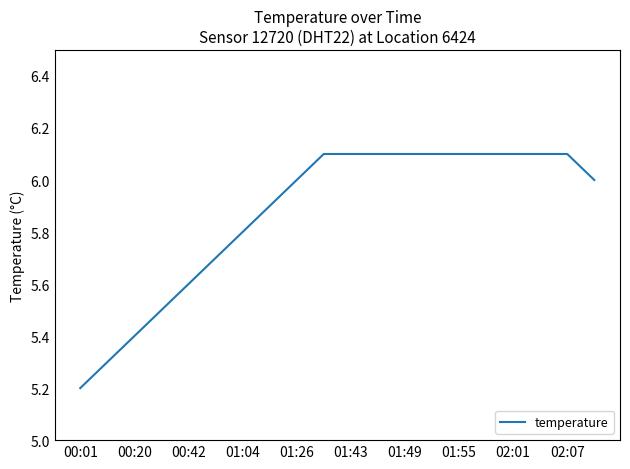

What is the minimum value shown in the chart?

5.2